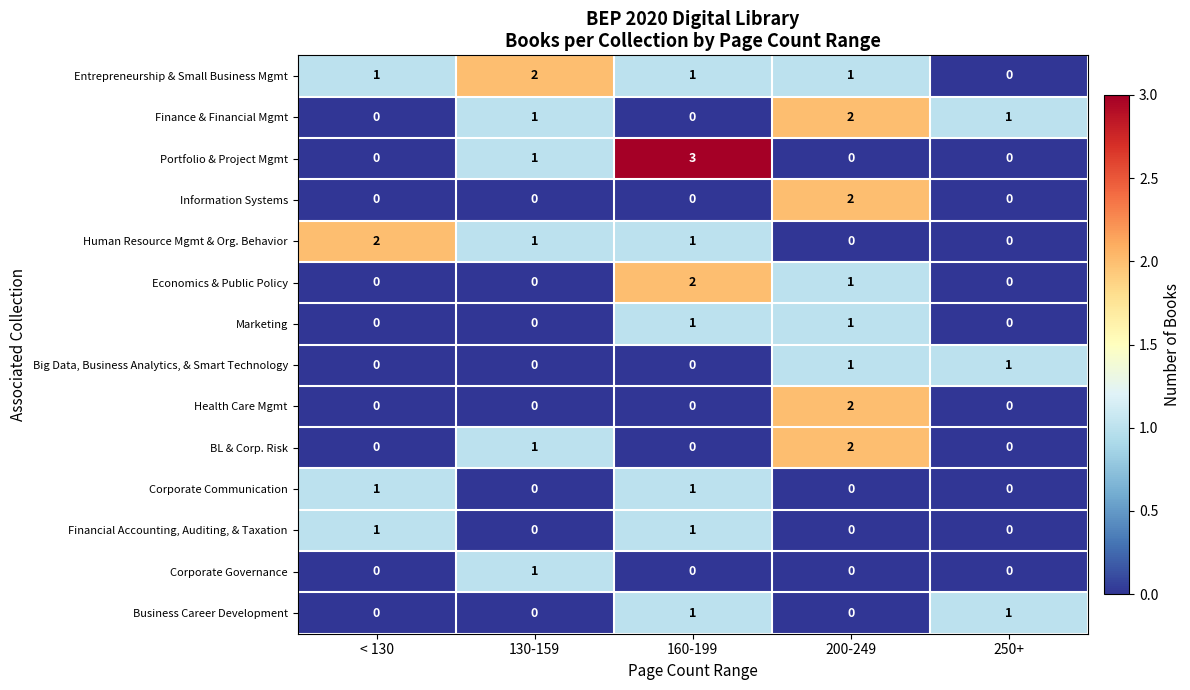

At which category does the chart reach its peak across all series?

160-199